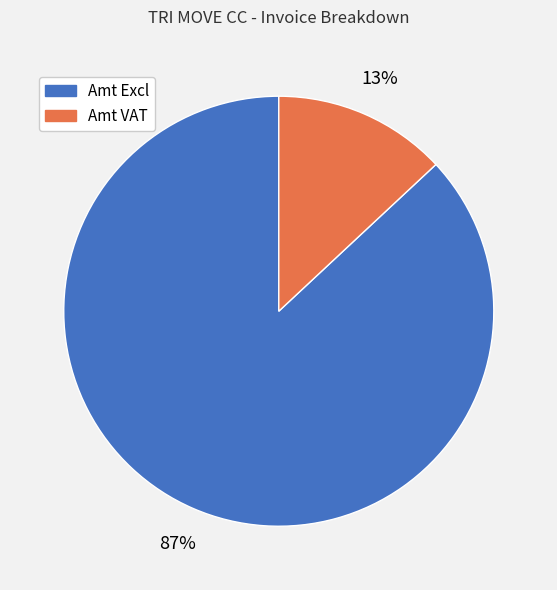

Does any single category account for the majority?

Yes